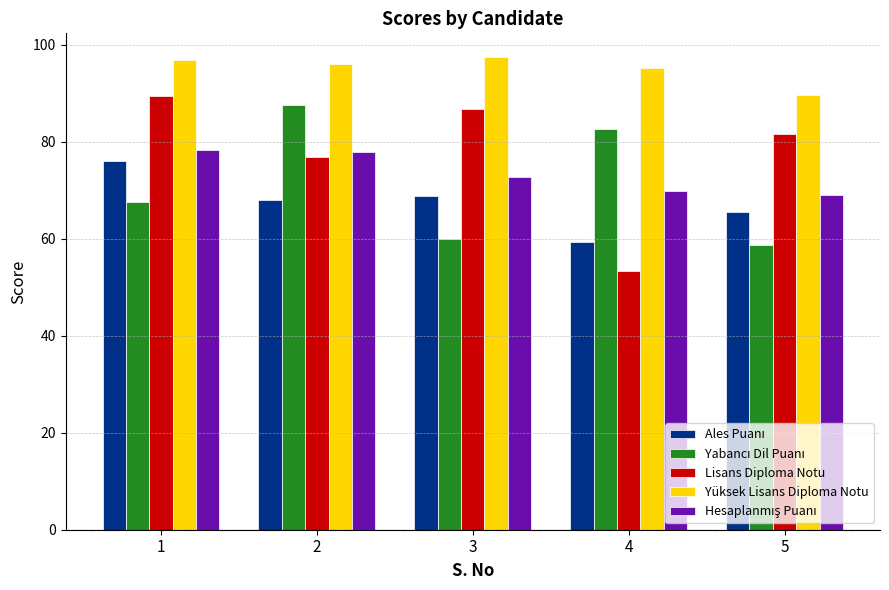

What is the sum of all Lisans Diploma Notu values?

387.8